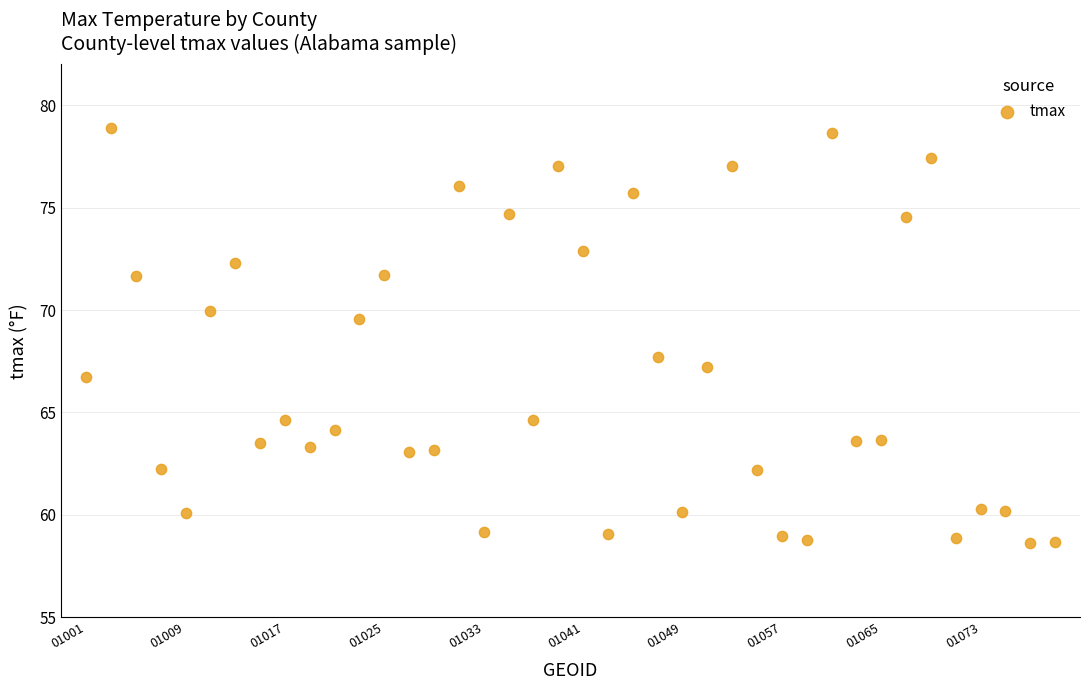

What Y value in the scatter plot is closest to 68?

67.7